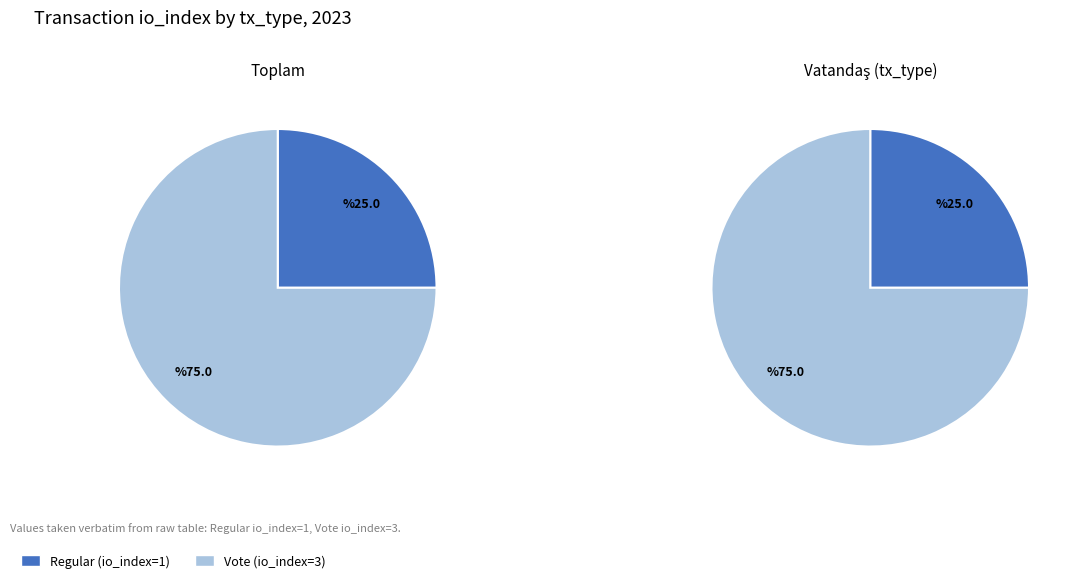

Is there a majority slice in this chart?

Yes